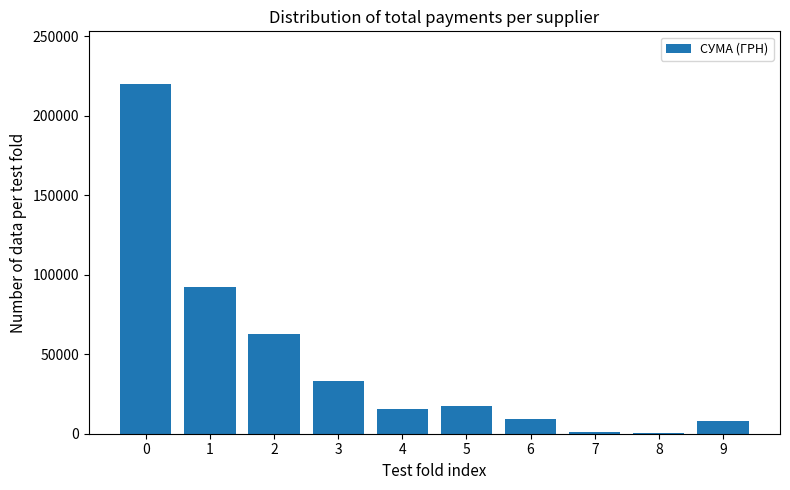

What is the sum of the values at 4 and 6?

24893.1